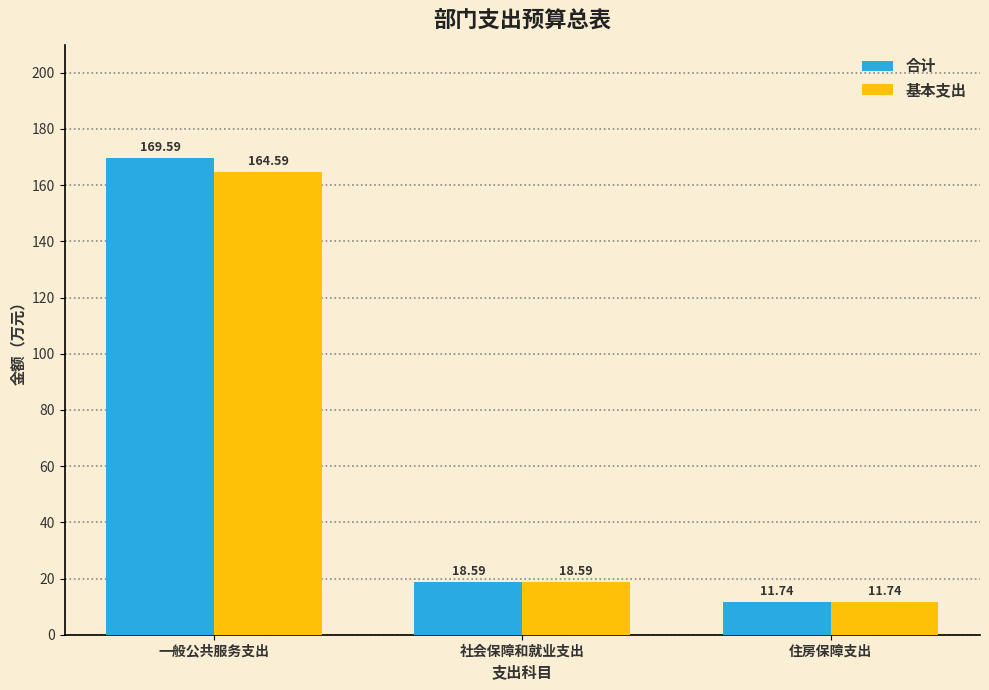

Which series has the widest spread of values?

合计